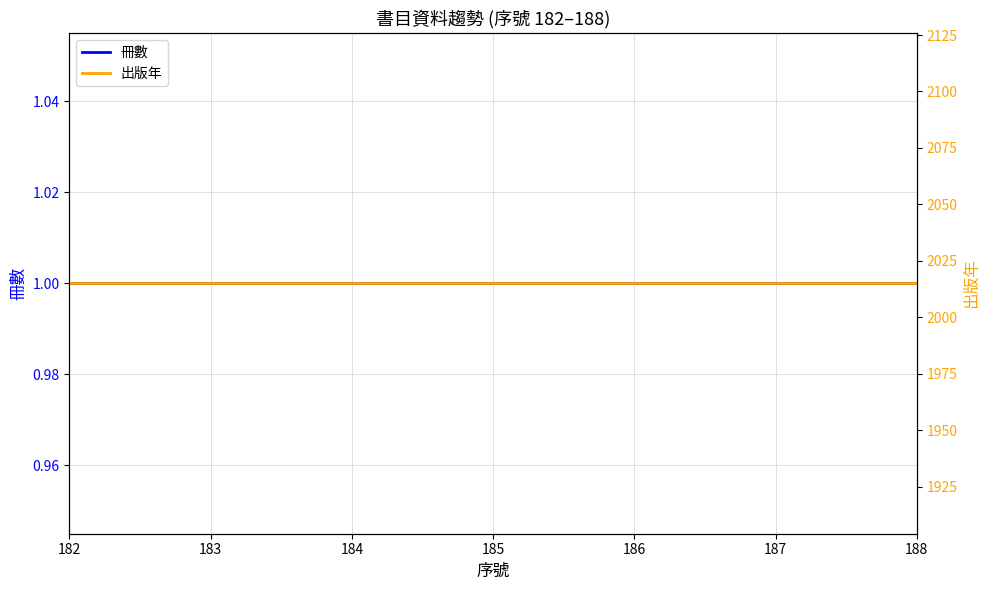

Which series has the largest total across all categories?

出版年